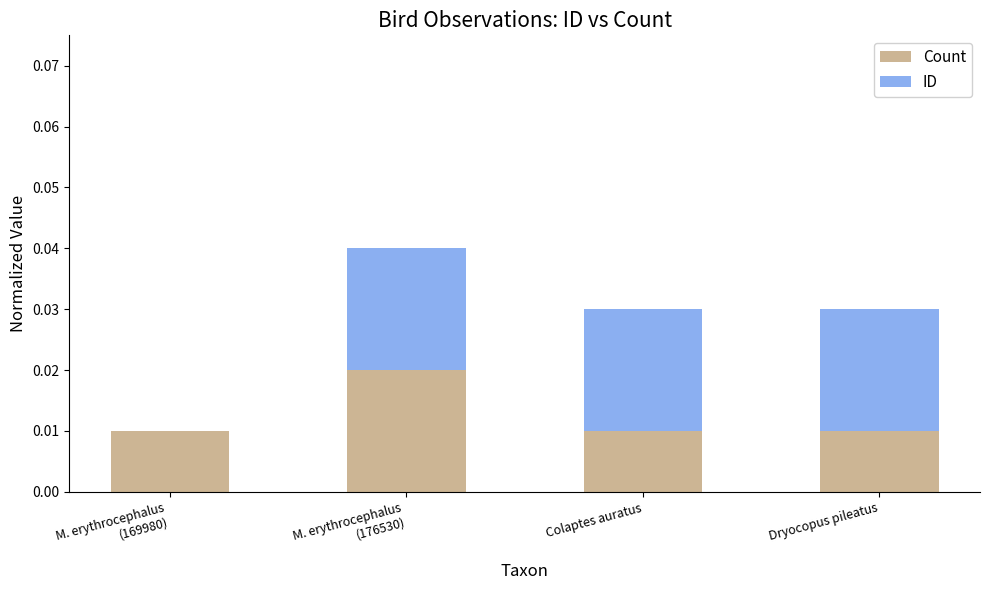

The value of Count at Colaptes auratus is 0.0. True or false?

True